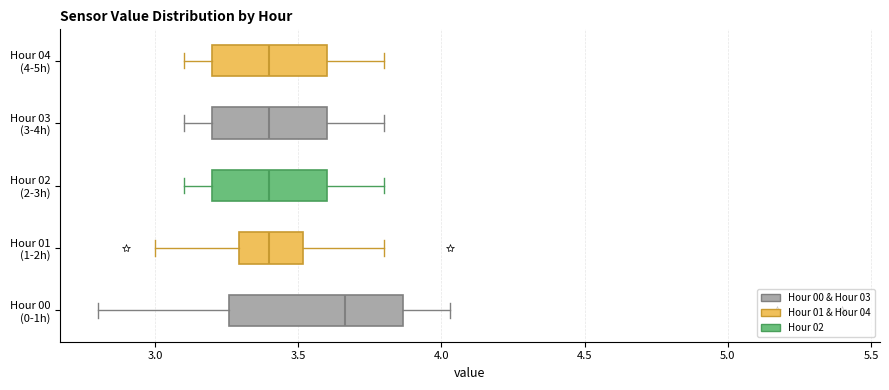

Where is the right edge of the box for Hour 04 (4-5h) on the x-axis? The values are not printed on the chart, so give them approximately, as read against the axis.

3.60